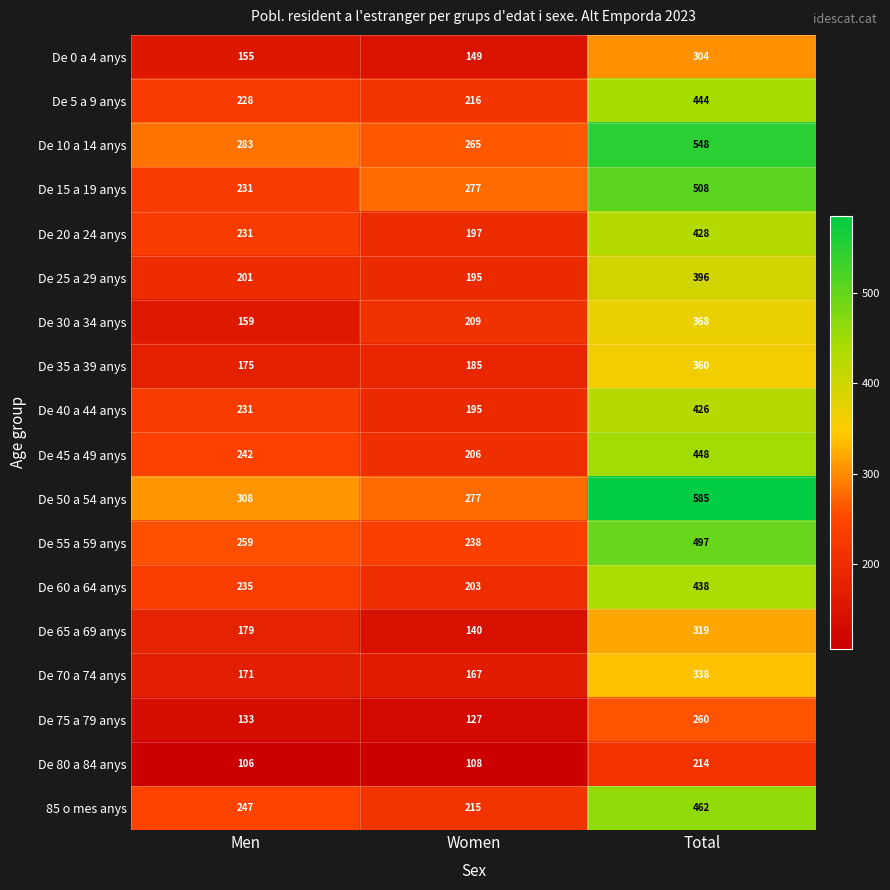

Is the value of De 35 a 39 anys at Women greater than the value of De 45 a 49 anys at Women?

No